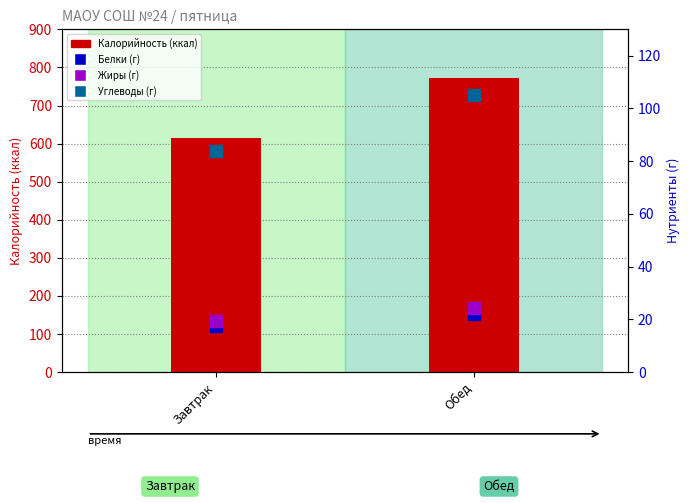

Between Завтрак and Обед, which series saw the biggest shift?

Калорийность (ккал)